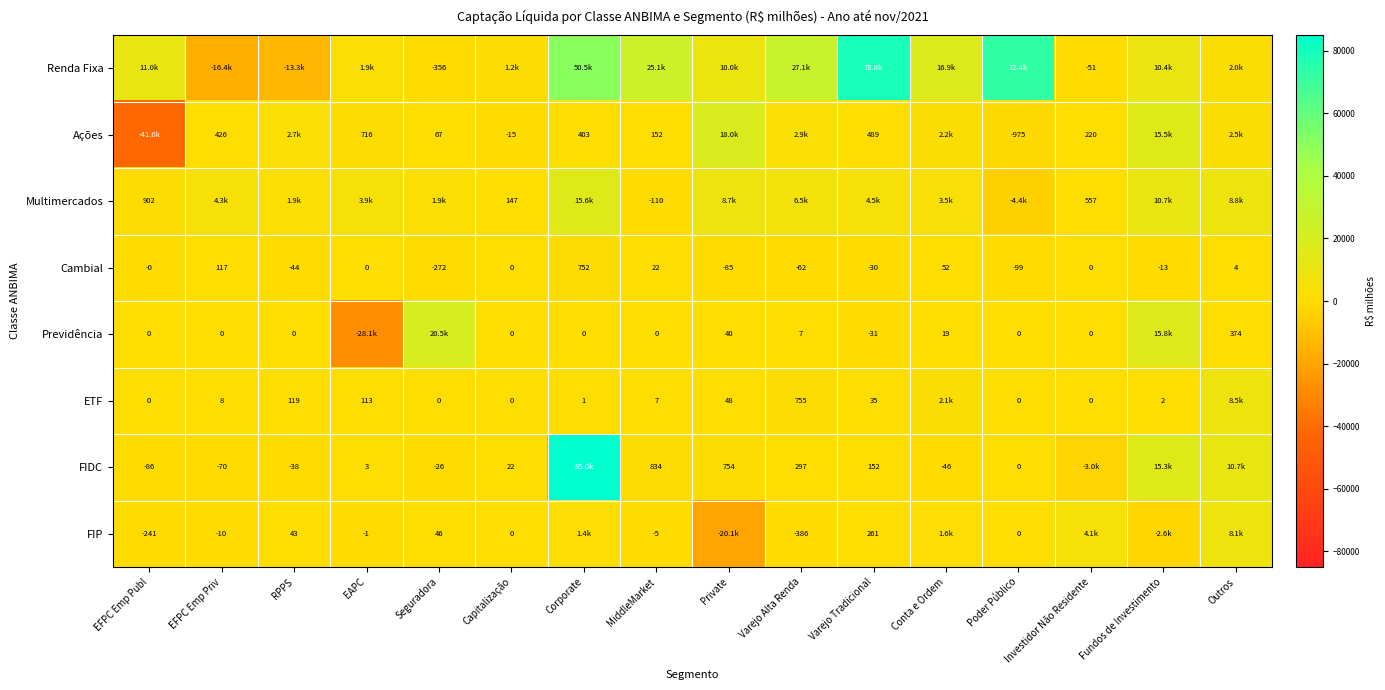

Rank the categories by FIDC value from highest to lowest.

Corporate, Fundos de Investimento, Outros, MiddleMarket, Private, Varejo Alta Renda, Varejo Tradicional, Capitalização, EAPC, Poder Público, Seguradora, RPPS, Conta e Ordem, EFPC Emp Priv, EFPC Emp Publ, Investidor Não Residente